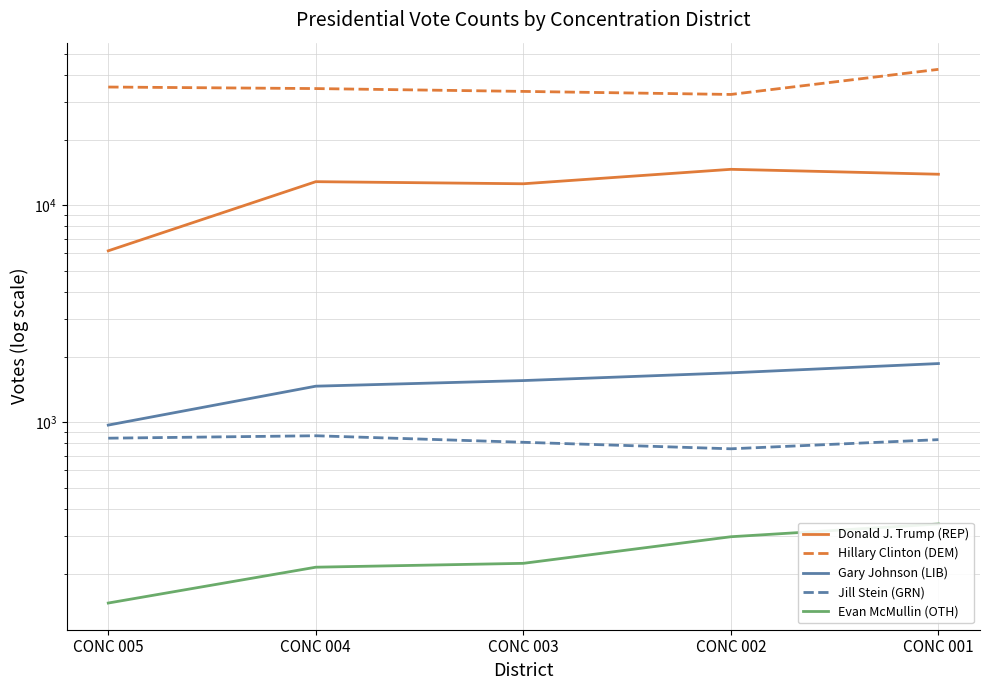

Where is Evan McMullin (OTH) nearest to the value 243?

CONC 003